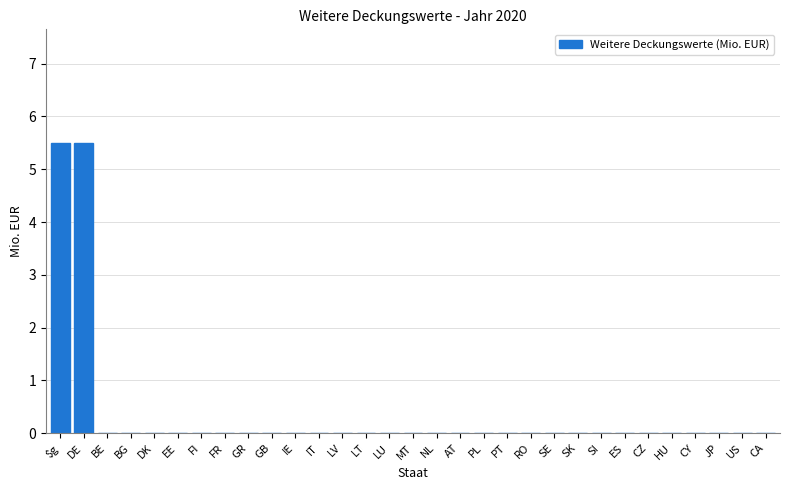

What is the maximum value shown in the chart?

5.5